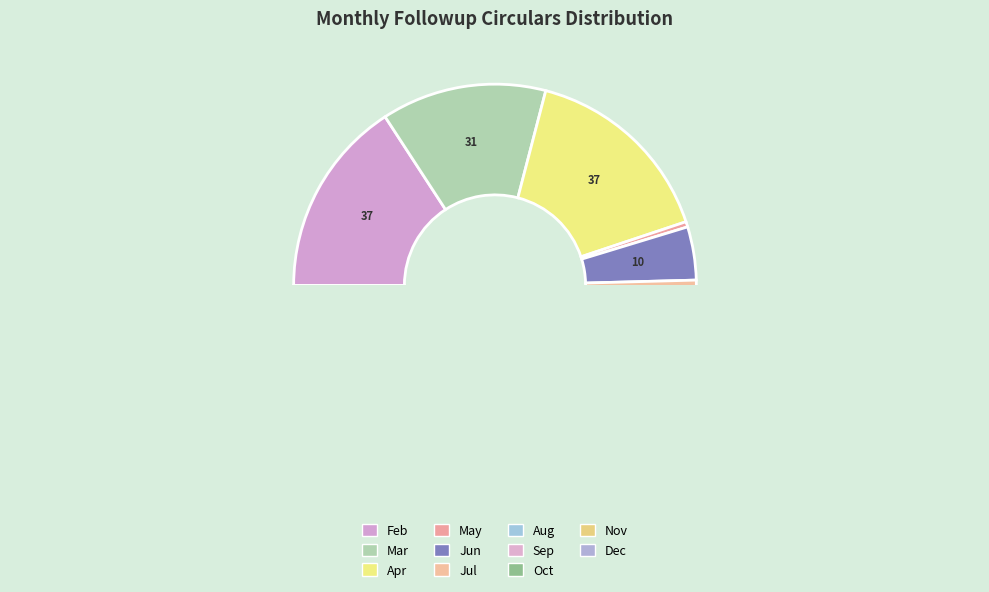

To the nearest percent, what is the average slice percentage?

9%